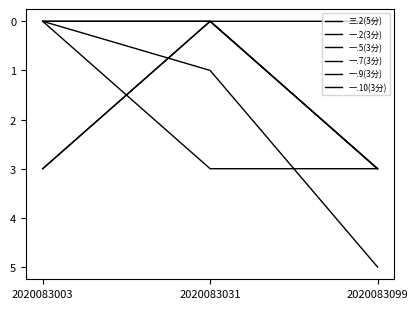

Between 2020083003 and 2020083031, which series saw the biggest shift?

一.2(3分)